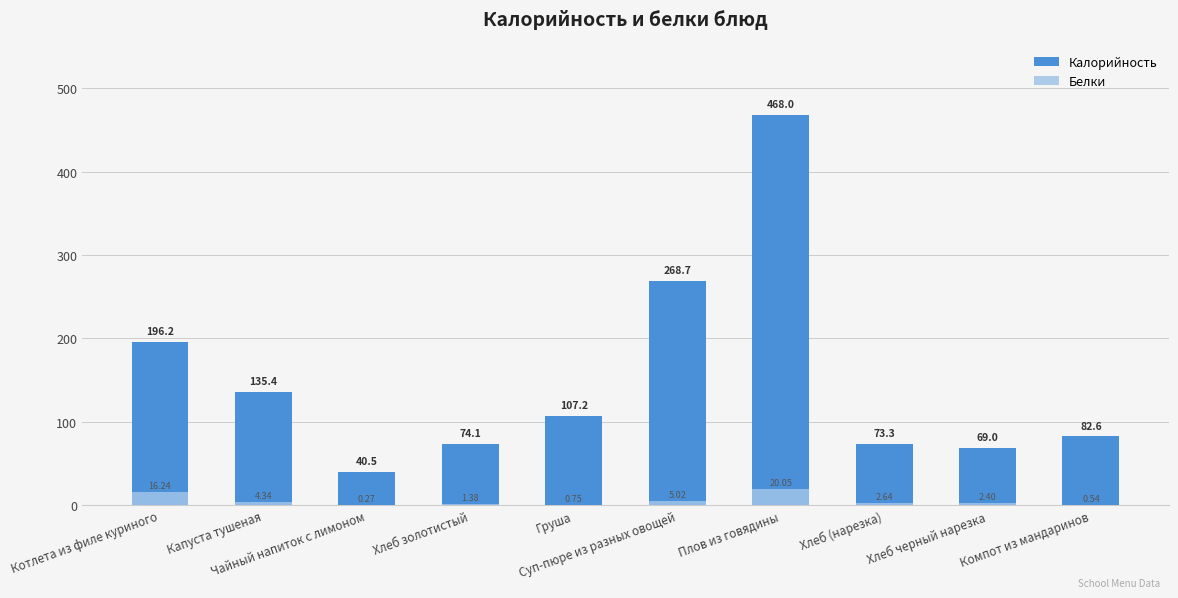

Rank the series at Котлета из филе куриного from lowest to highest value.

Белки, Калорийность